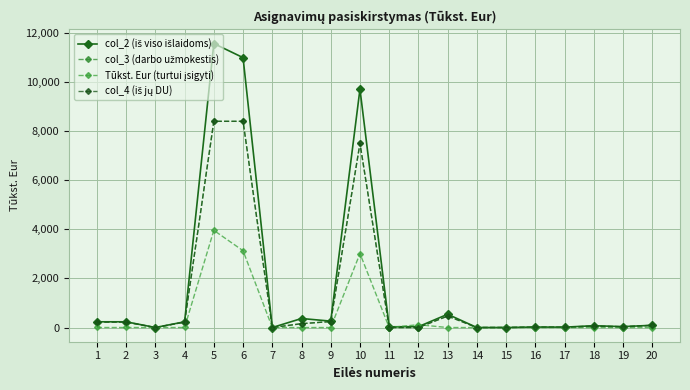

True or false: col_4 (iš jų DU) has more than 2 interior local peaks.

True